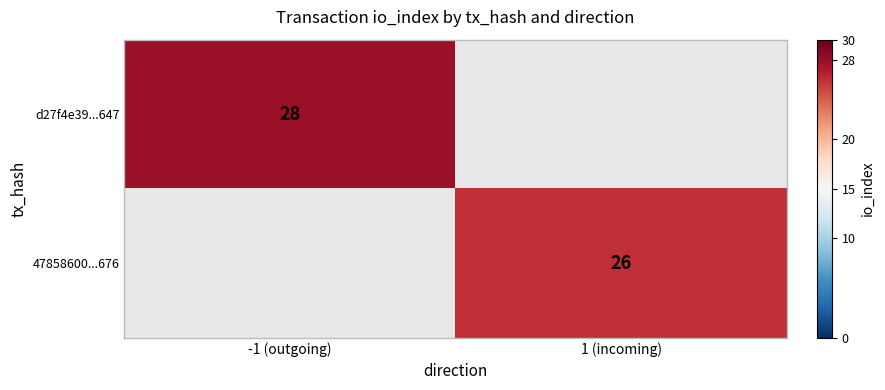

True or false: 47858600...676 has a value of 38 at 1 (incoming).

False